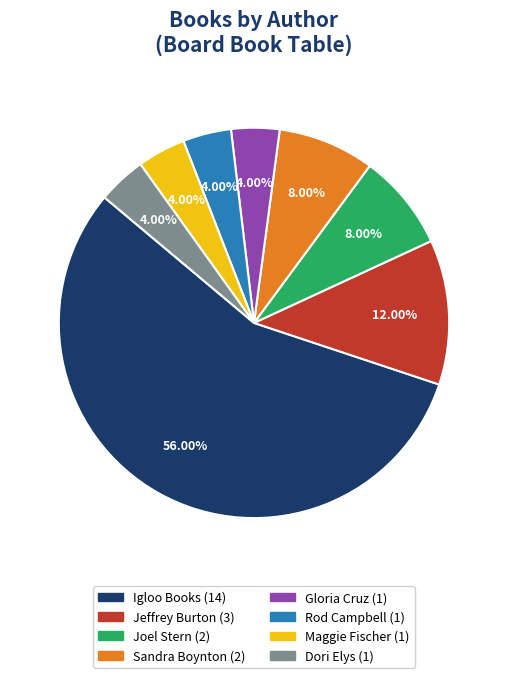

Count the number of slices in the pie.

8